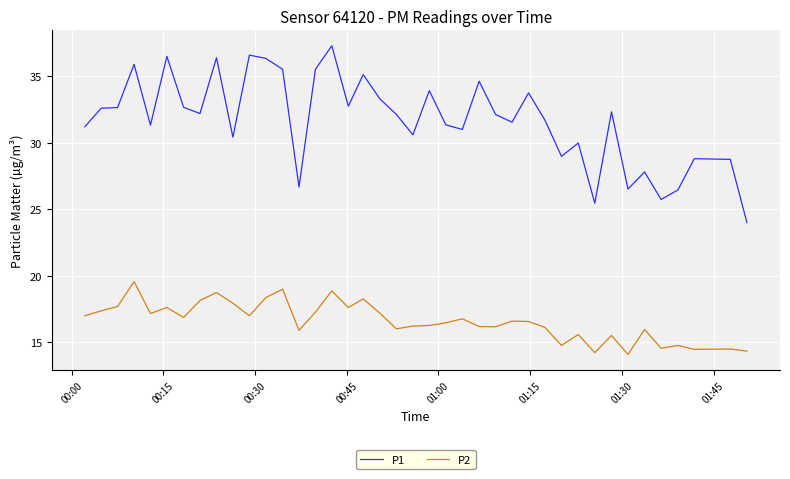

True or false: P1 and P2 cross at least once.

False